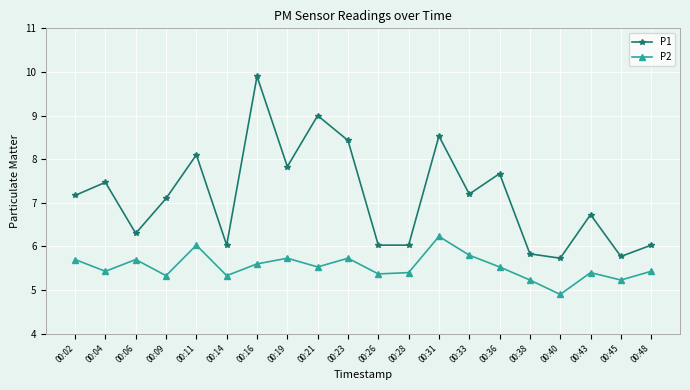

Is it true that P1 equals 5.8 at 00:38?

True